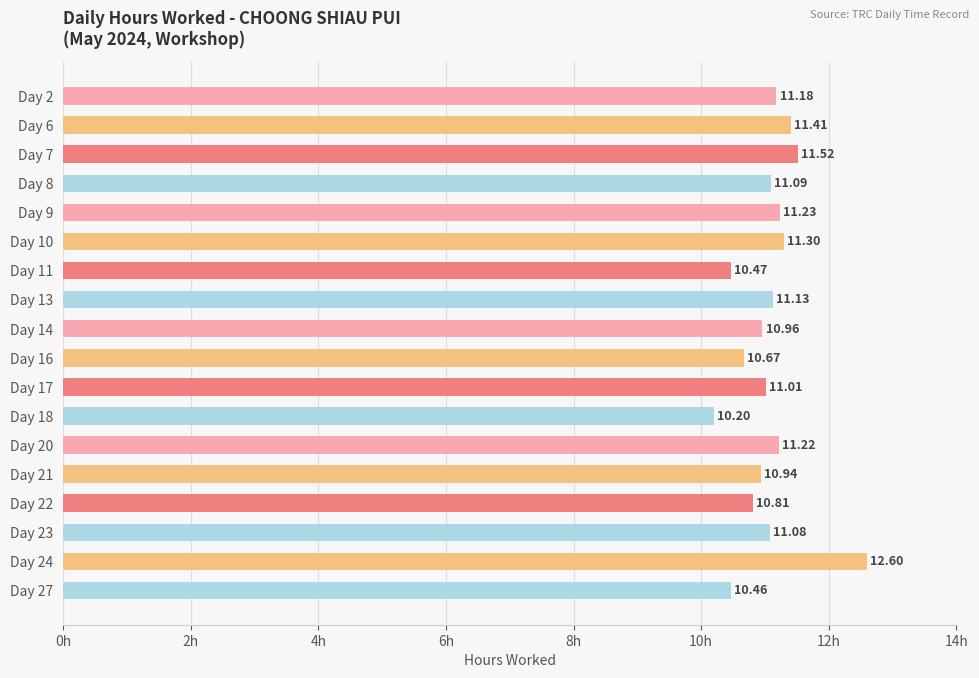

Rank the categories by value from highest to lowest.

Day 24, Day 7, Day 6, Day 10, Day 9, Day 20, Day 2, Day 13, Day 8, Day 23, Day 17, Day 14, Day 21, Day 22, Day 16, Day 11, Day 27, Day 18